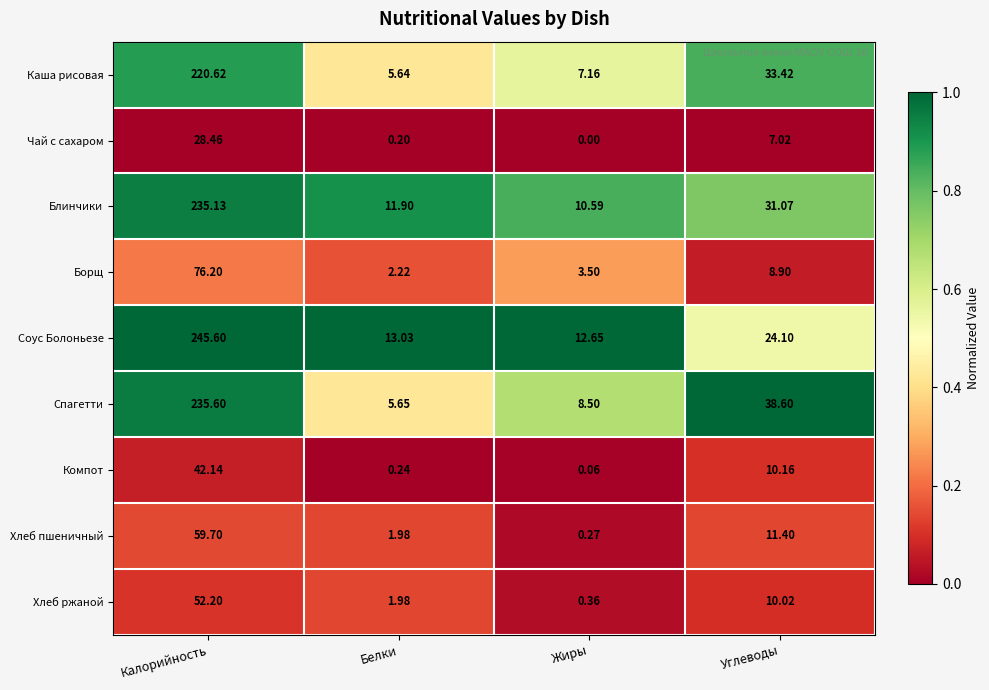

Is the value of Каша рисовая at Жиры greater than the value of Хлеб ржаной at Жиры?

Yes